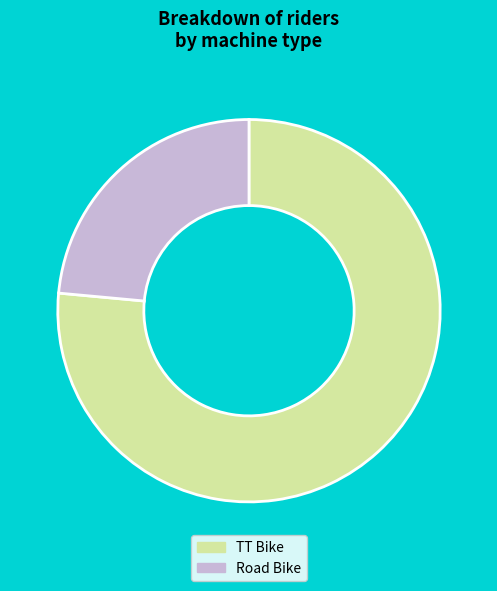

How many segments does this pie chart have?

2